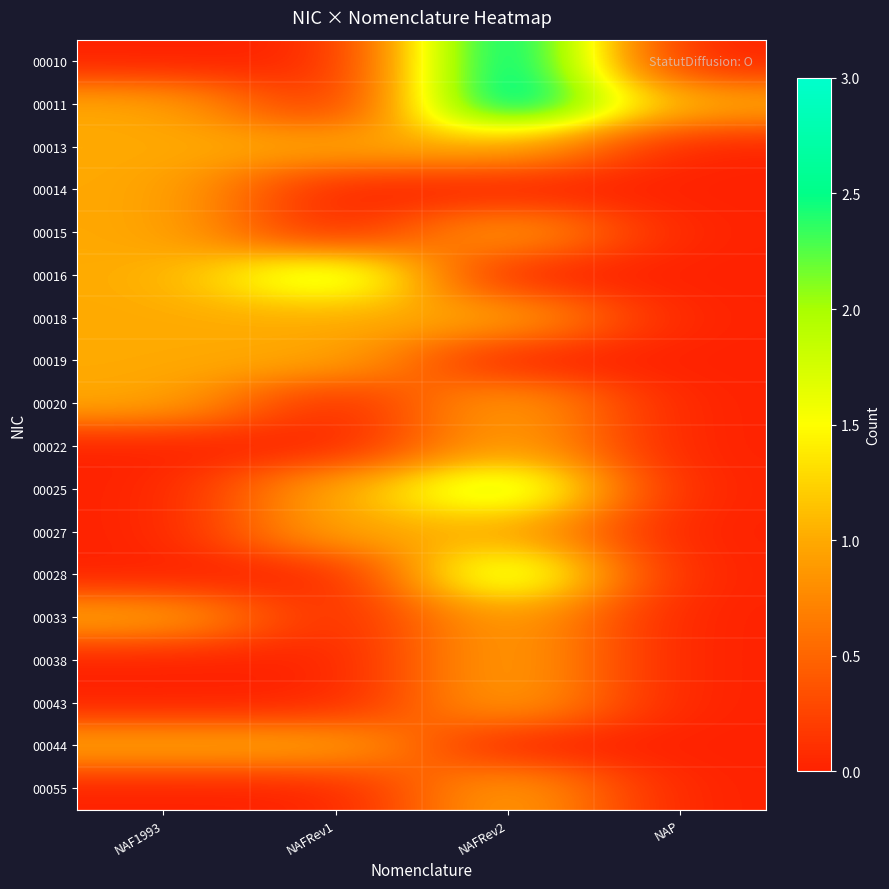

Between NAFRev1 and NAF1993, which is larger?

NAFRev1